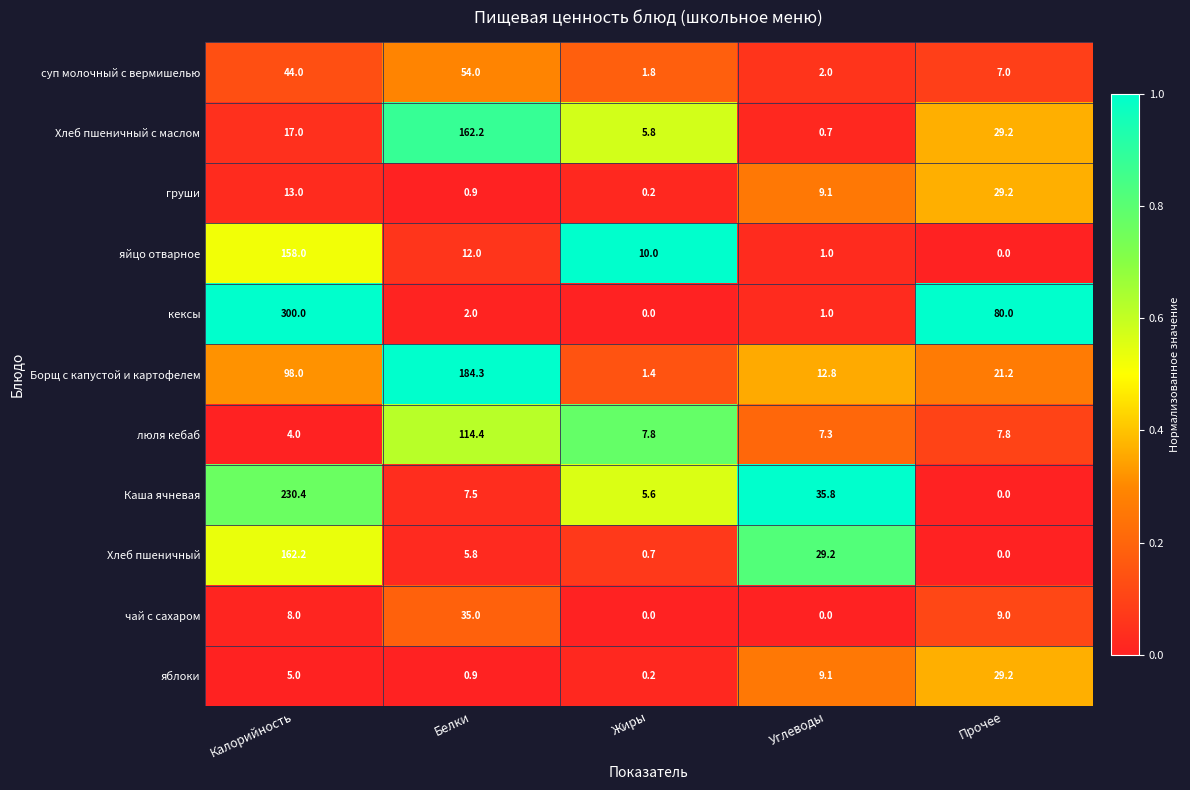

The Хлеб пшеничный с маслом series shows 17.0 at Калорийность. True or false?

True